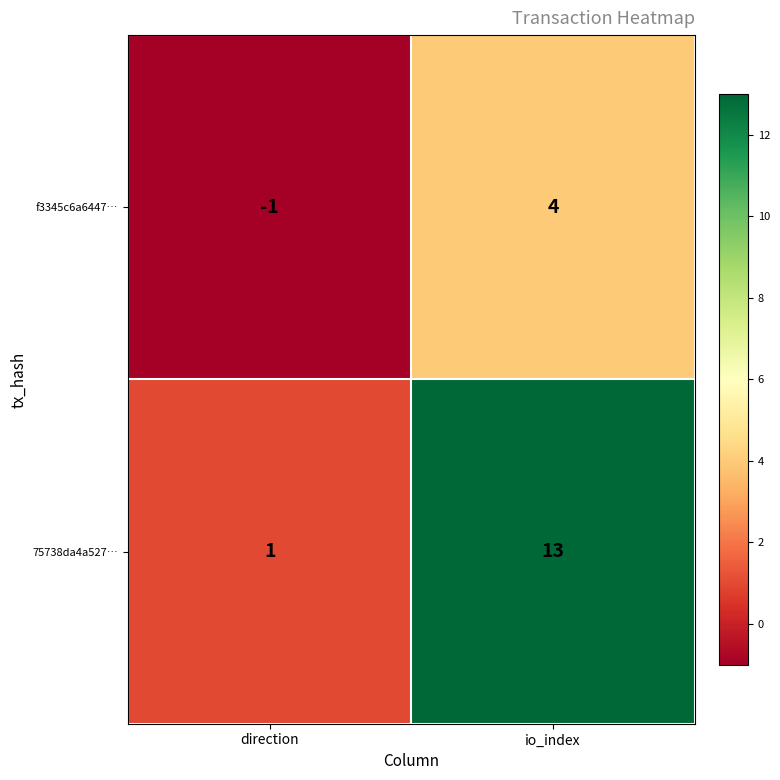

Where is f3345c6a6447… nearest to the value 1?

direction